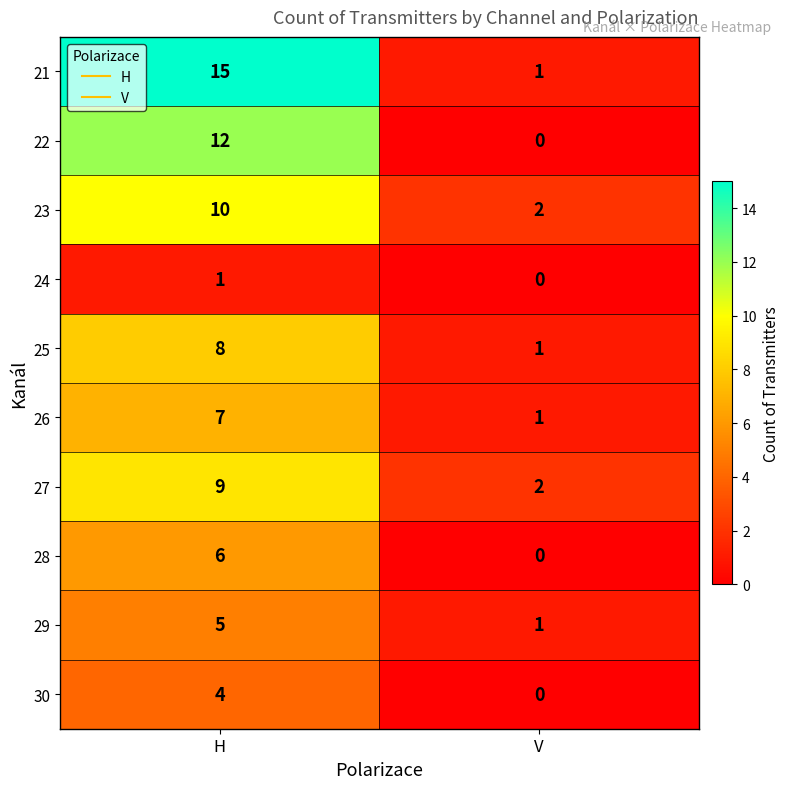

Read the 26 value at H.

7